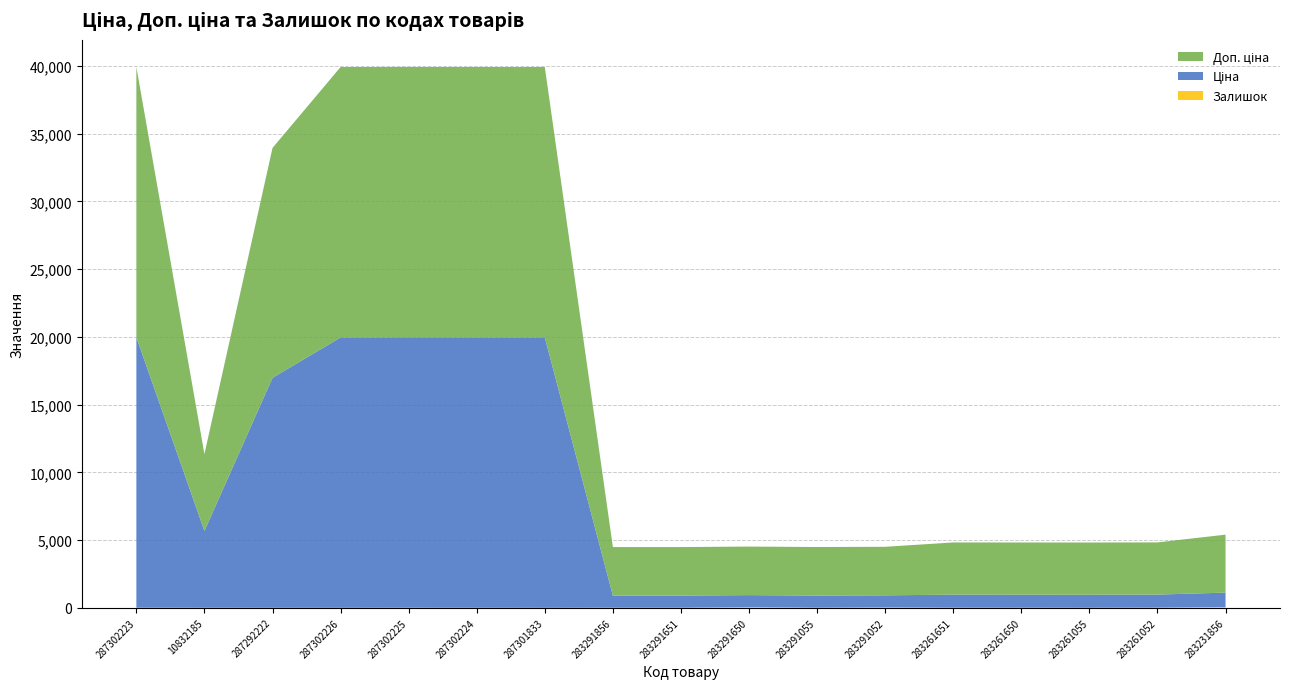

Reading left to right, list all the values displayed in this chart.

Ціна: 287302223=19964.2	10832185=5673.8	287292222=16976.3	287302226=19964.2	287302225=19964.2	287302224=19964.2	287301833=19964.2	283291856=895.9	283291651=895.9	283291650=895.9	283291055=895.9	283291052=895.9	283261651=963.5	283261650=963.5	283261055=963.5	283261052=963.5	283231856=1069.8
Доп. ціна: 287302223=19964.2	10832185=5673.8	287292222=16976.3	287302226=19964.2	287302225=19964.2	287302224=19964.2	287301833=19964.2	283291856=3583.6	283291651=3583.6	283291650=3583.6	283291055=3583.6	283291052=3583.6	283261651=3854.0	283261650=3854.0	283261055=3854.0	283261052=3854.0	283231856=4279.1
Залишок: 287302223=7.0	10832185=4.0	287292222=2.0	287302226=0.0	287302225=5.0	287302224=3.0	287301833=0.0	283291856=7.0	283291651=7.0	283291650=43.0	283291055=9.0	283291052=27.0	283261651=9.0	283261650=6.0	283261055=4.0	283261052=13.0	283231856=54.0